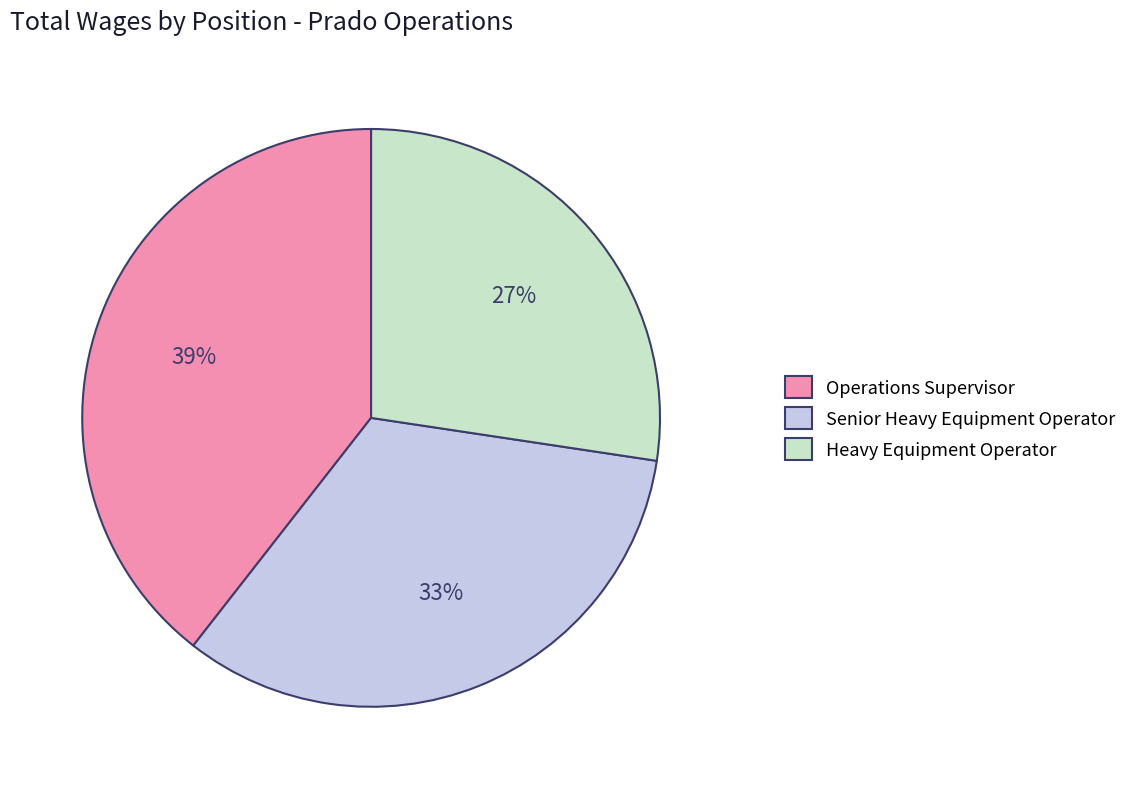

Combined, do Operations Supervisor and Heavy Equipment Operator account for over 50%?

Yes